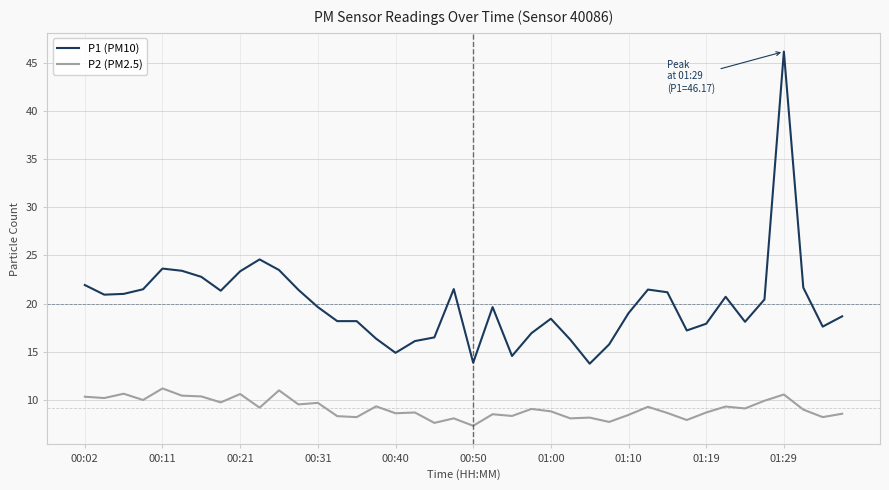

What is the average value of the P1 (PM10) series?

20.0